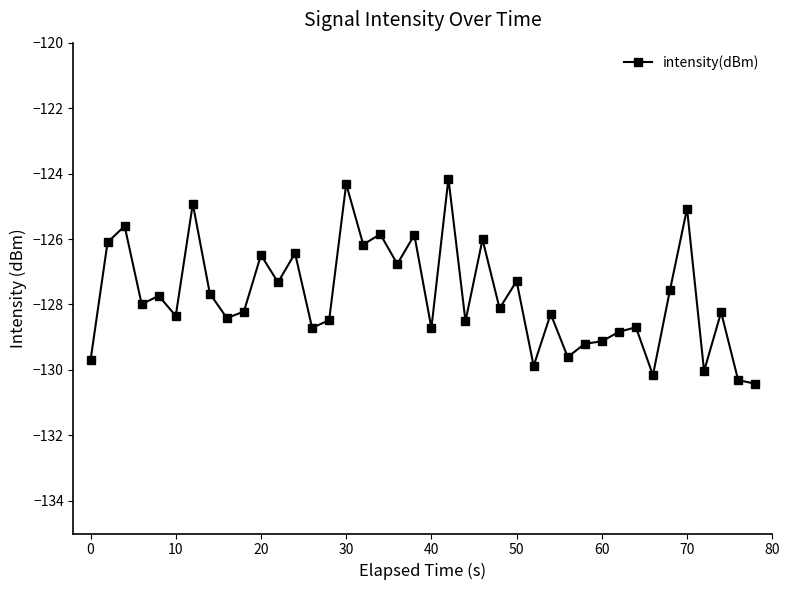

True or false: the data has more than 2 interior local peaks.

True